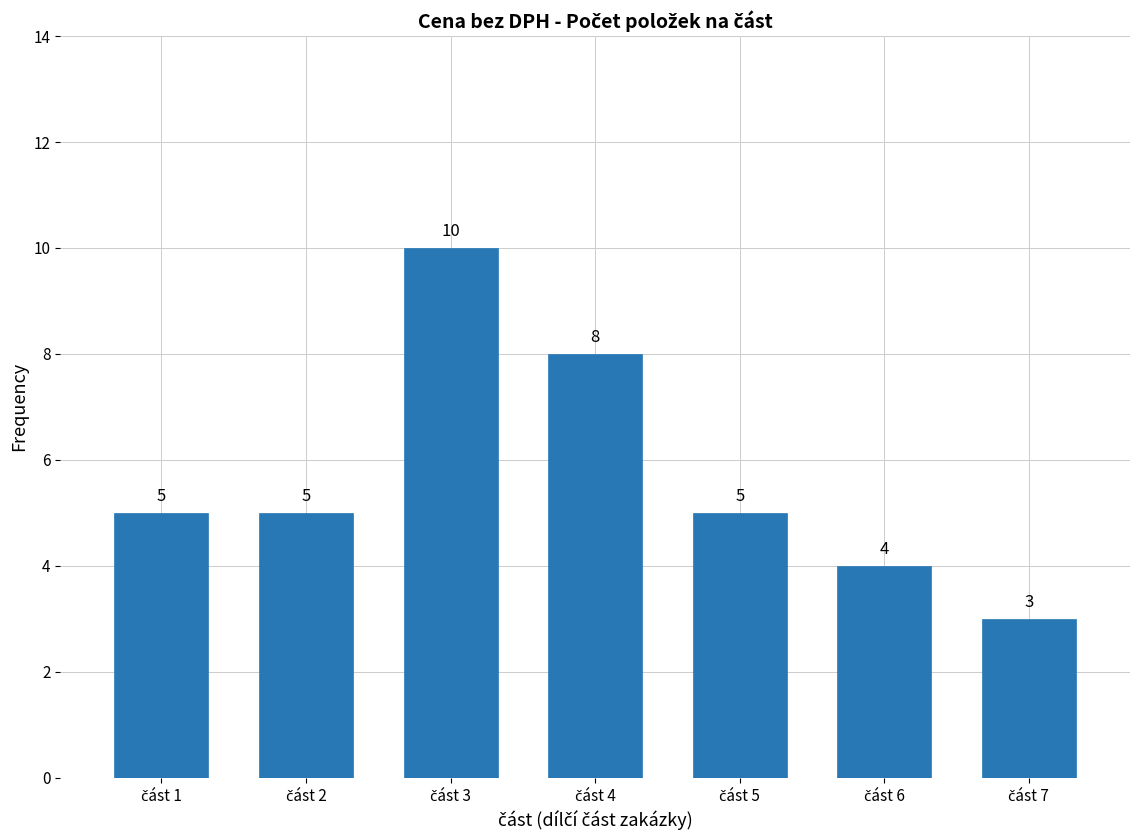

Reading right to left, transcribe all the data shown in this chart.

3	4	5	8	10	5	5